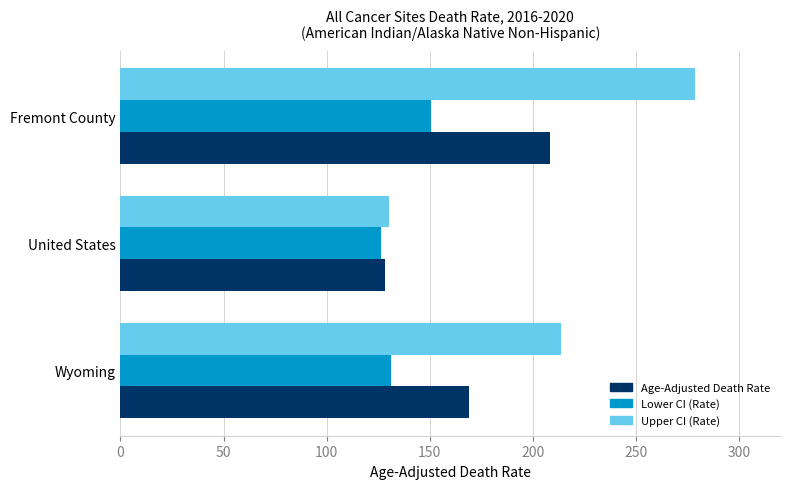

Rank the series by their maximum value, from highest to lowest.

Upper CI (Rate), Age-Adjusted Death Rate, Lower CI (Rate)